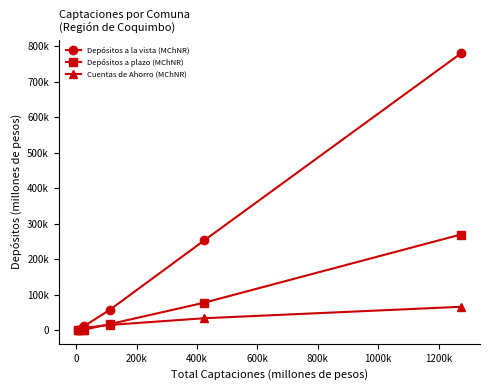

What are all the series names shown in the legend?

Depósitos a la vista (MChNR), Depósitos a plazo (MChNR), Cuentas de Ahorro (MChNR)